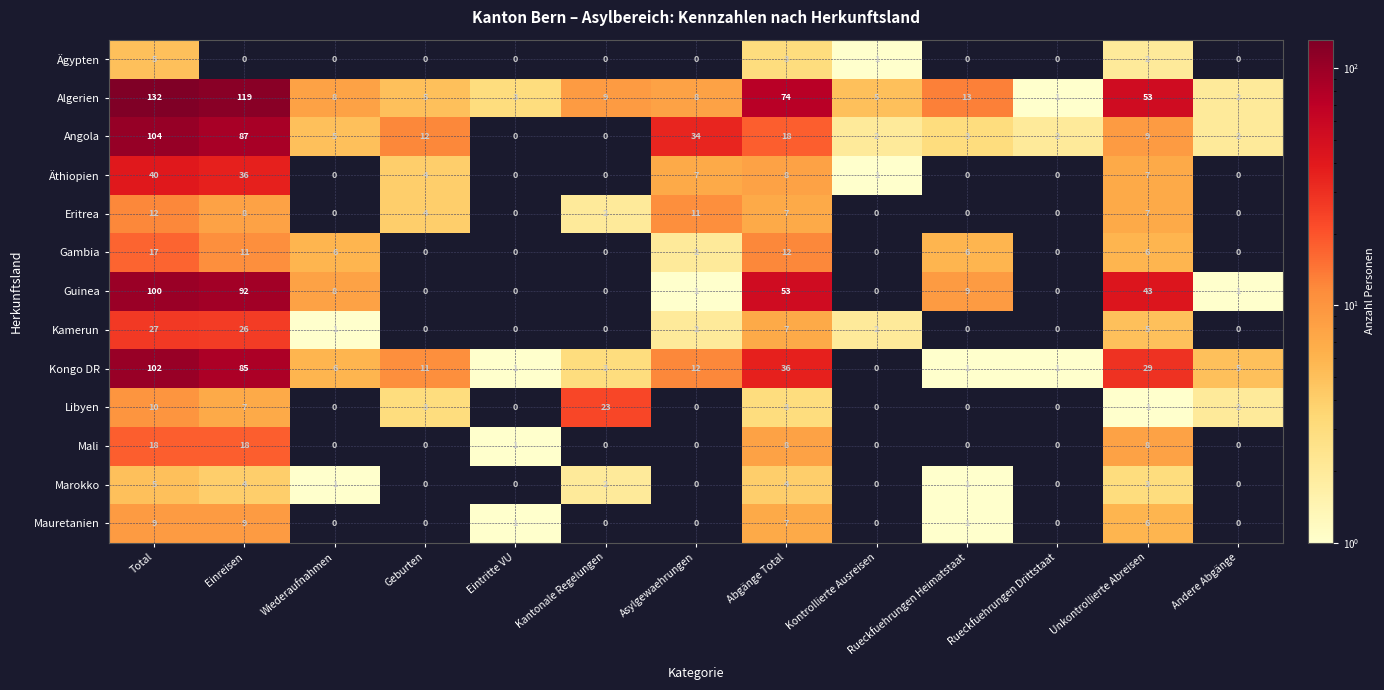

Which series has the largest range (max minus min)?

Algerien